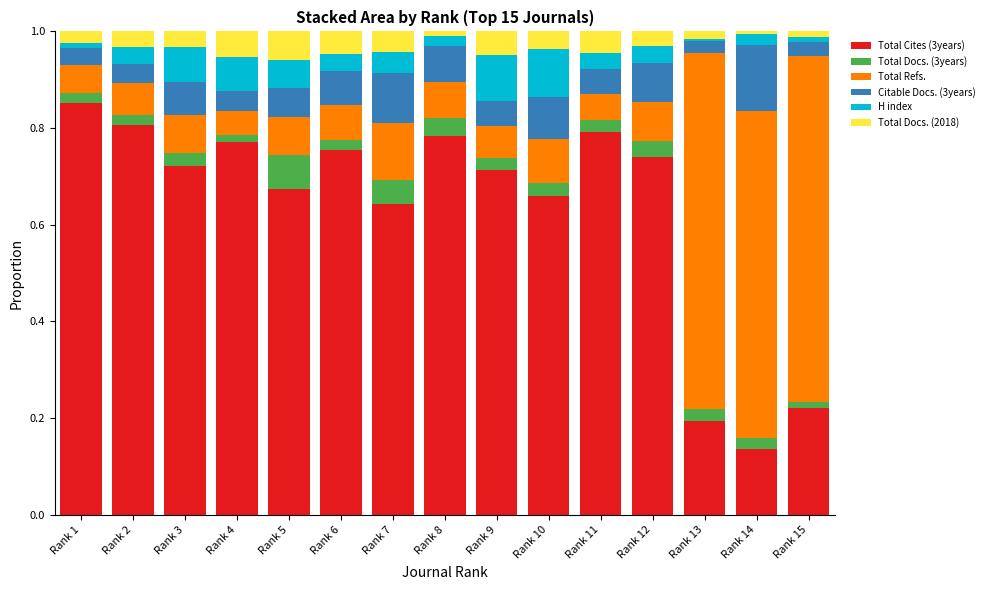

Which category has the highest value in the Total Cites (3years) series?

Rank 1